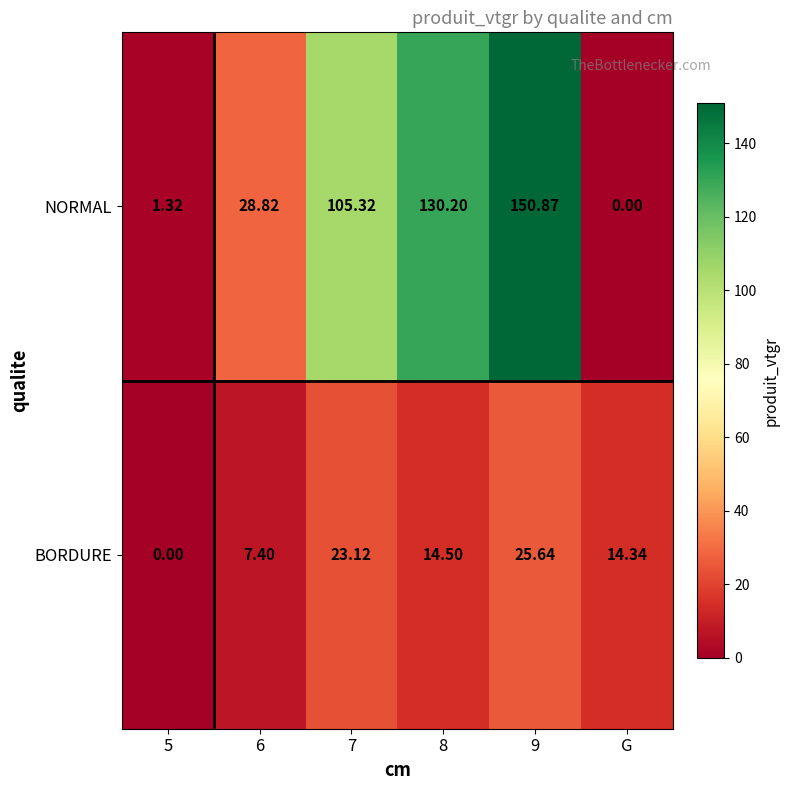

Is the value of BORDURE at 9 greater than the value of NORMAL at 5?

Yes